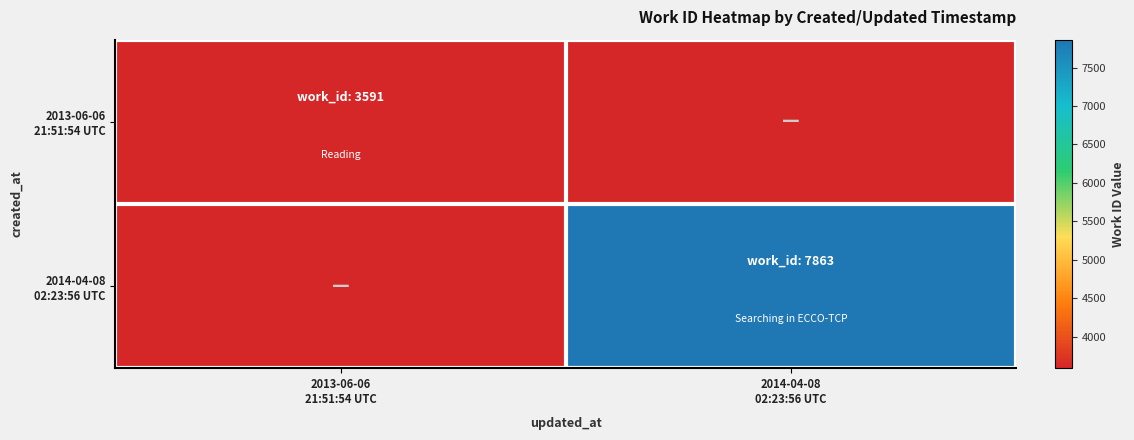

At which category does the chart reach its peak across all series?

2014-04-08
02:23:56 UTC